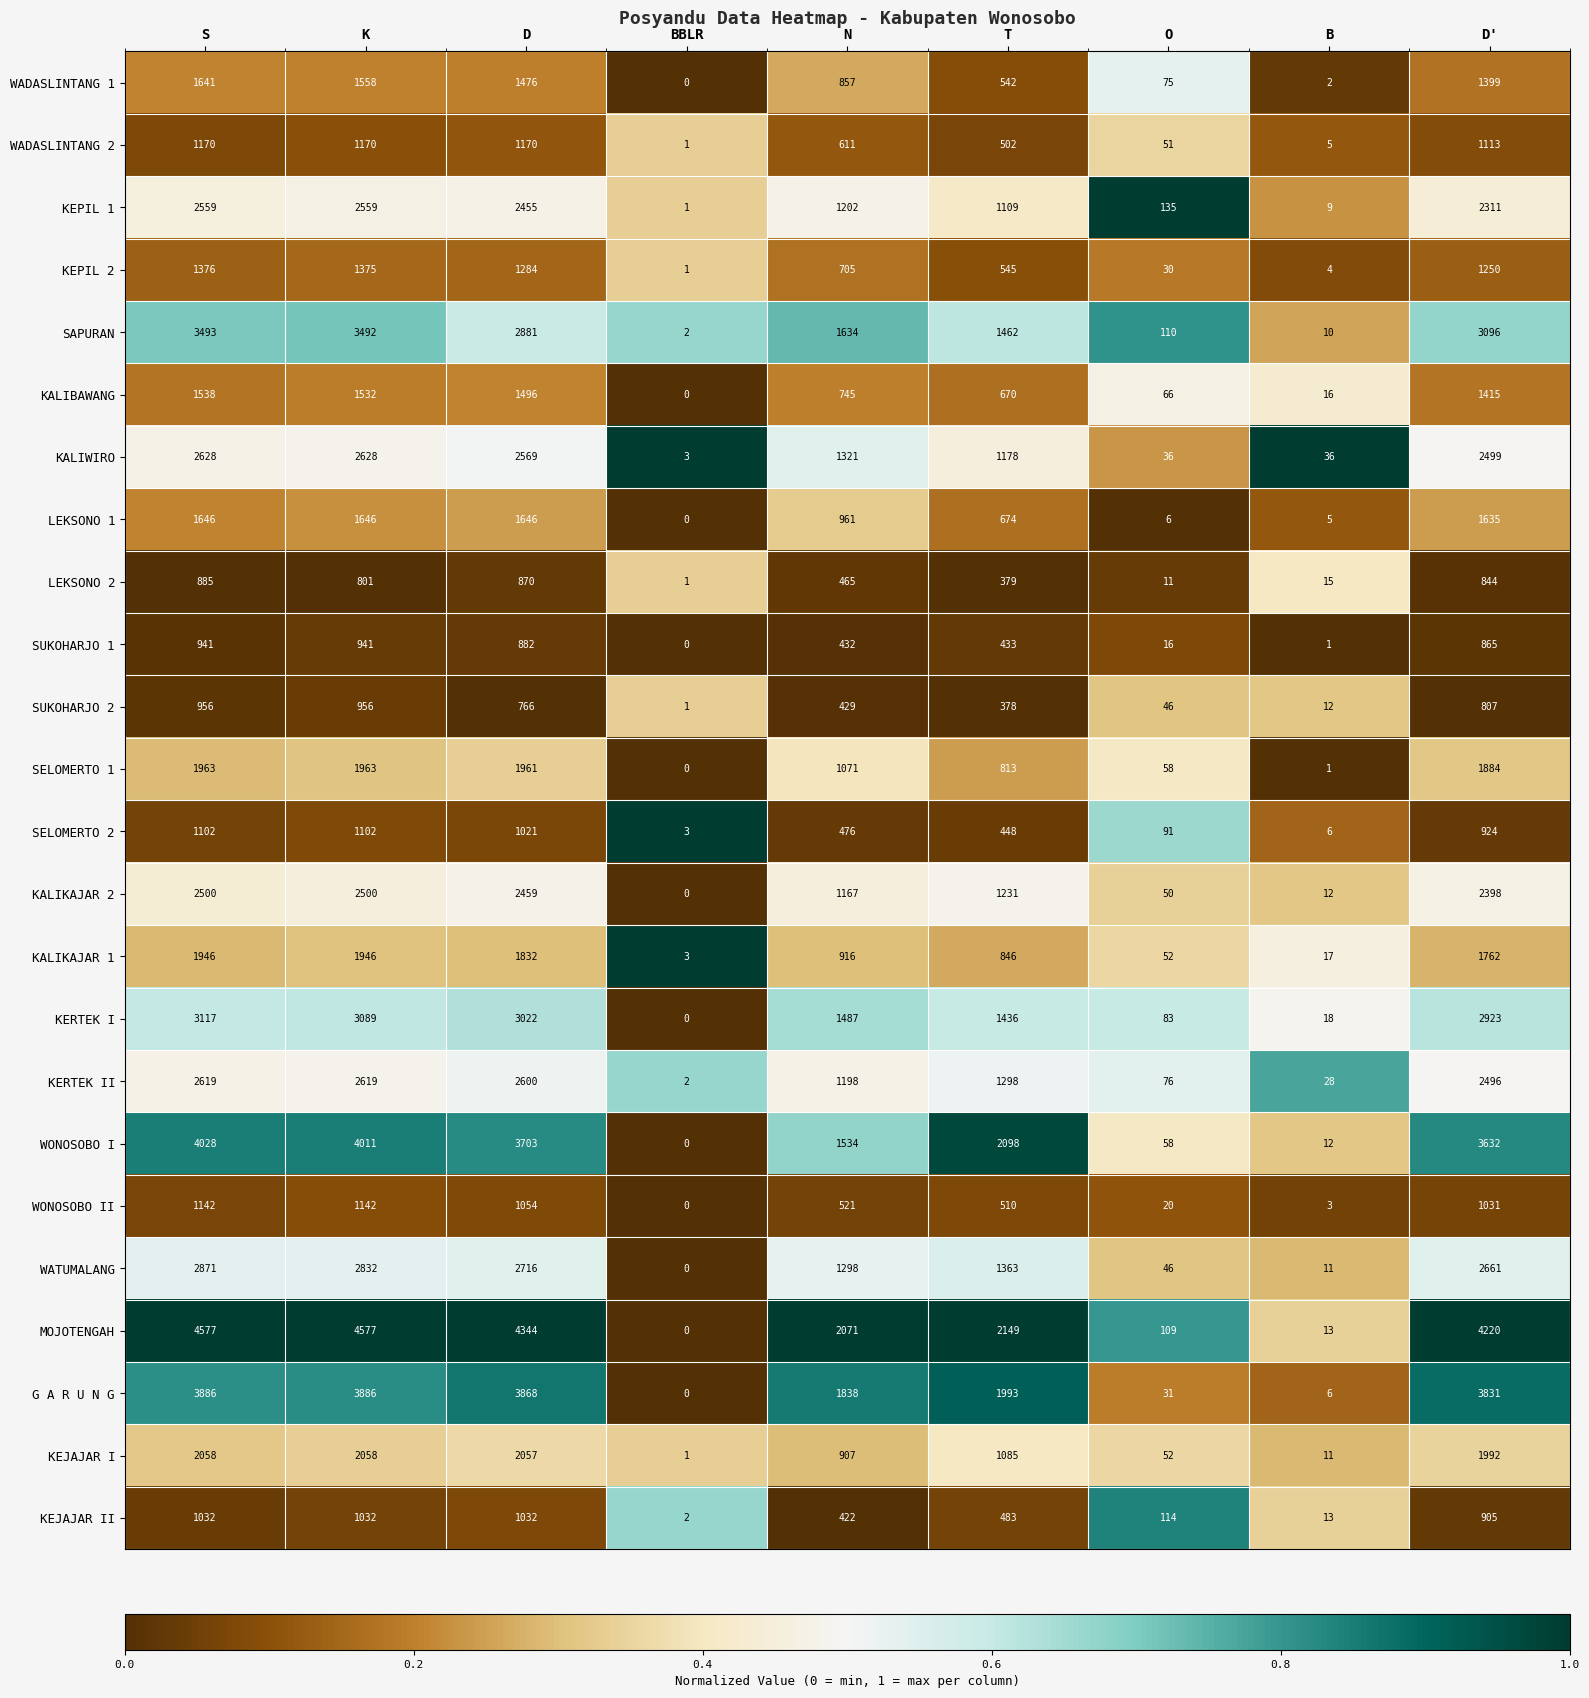

What is the maximum value shown in the chart?

4577